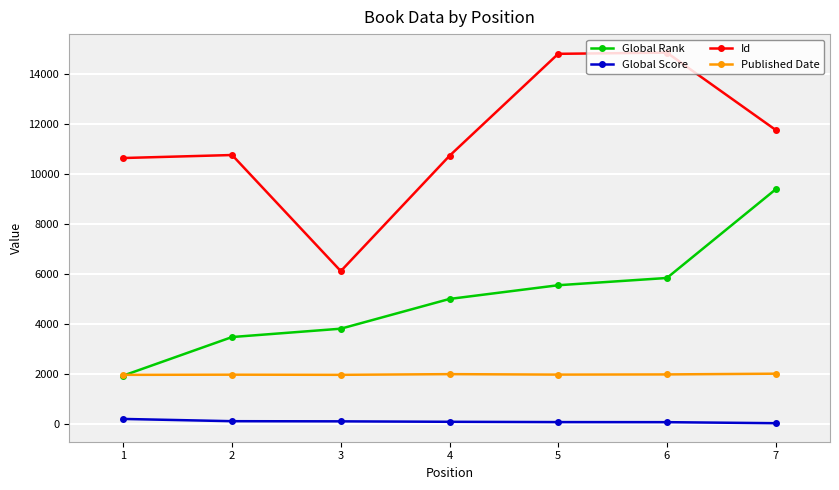

The value of Global Score at 1 is 198. True or false?

True